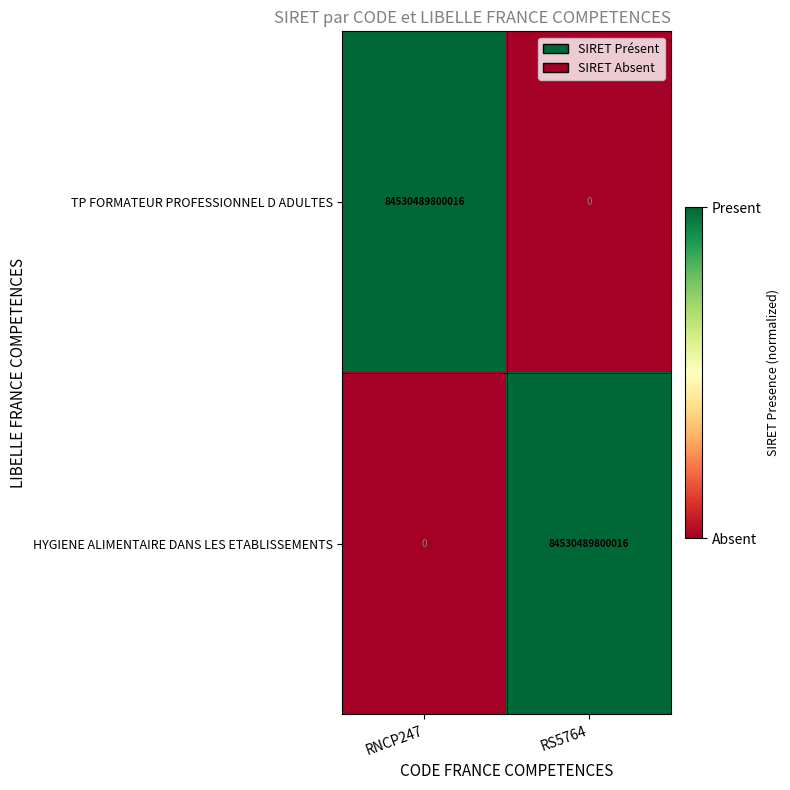

What is the difference between the maximum and minimum values in the HYGIENE ALIMENTAIRE DANS LES ETABLISSEMENTS series?

84530489800016